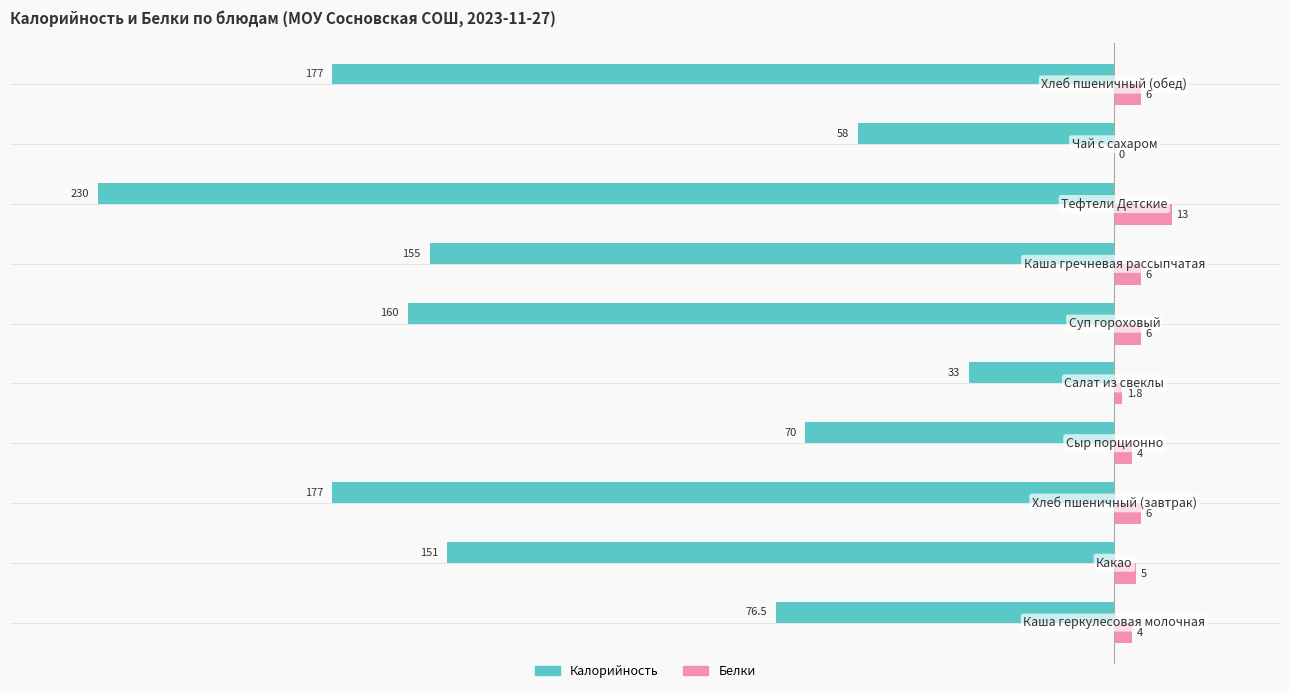

What is the highest value of the Калорийность series?

-33.0